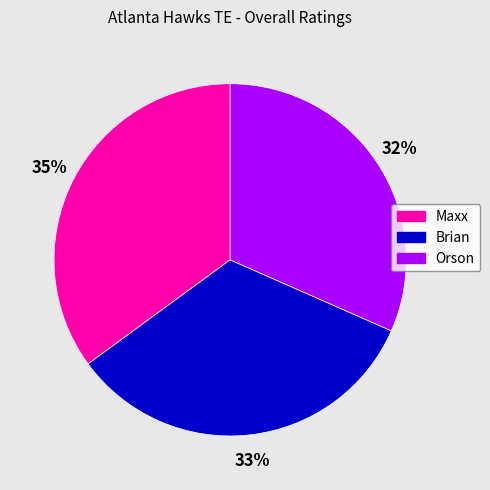

How many segments does this pie chart have?

3